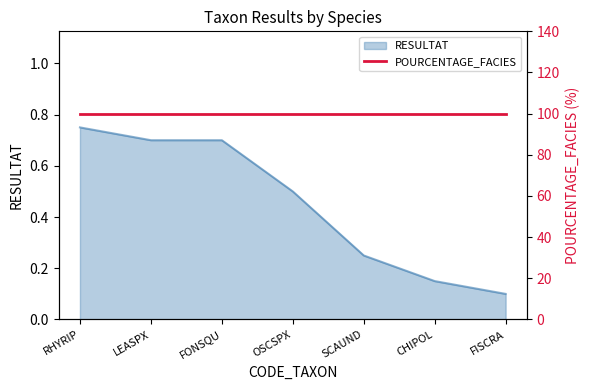

What is the value of the 3rd point from the left?

0.7